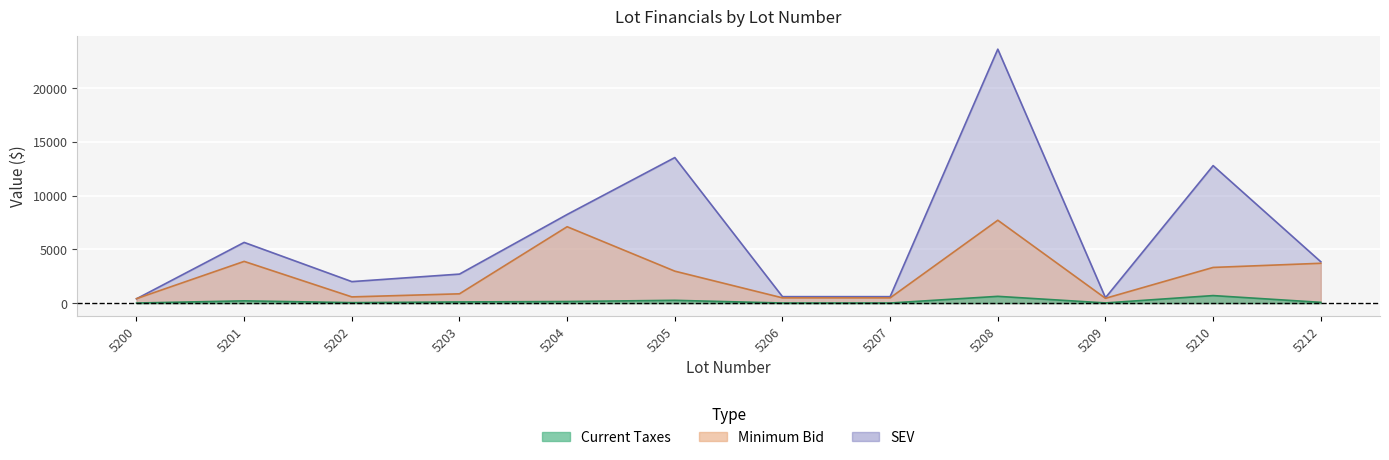

At which category does SEV reach its first local peak?

5201